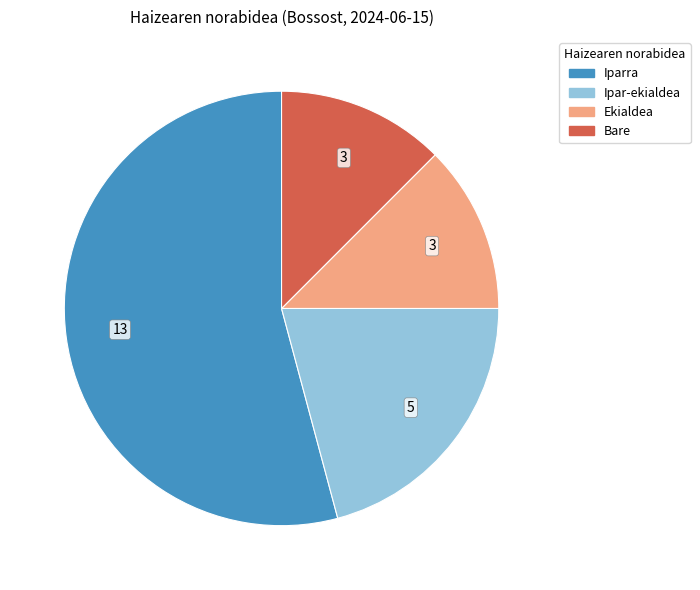

Which has a higher value, Ipar-ekialdea or Ekialdea?

Ipar-ekialdea